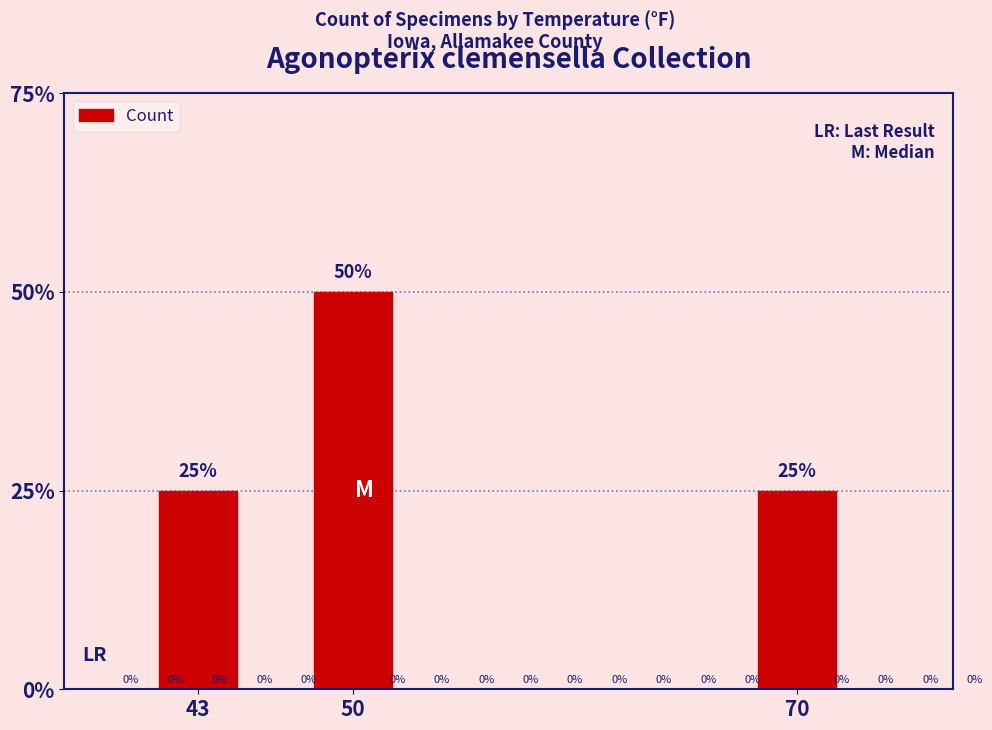

List the labels in order of value, largest first.

50, 43, 70